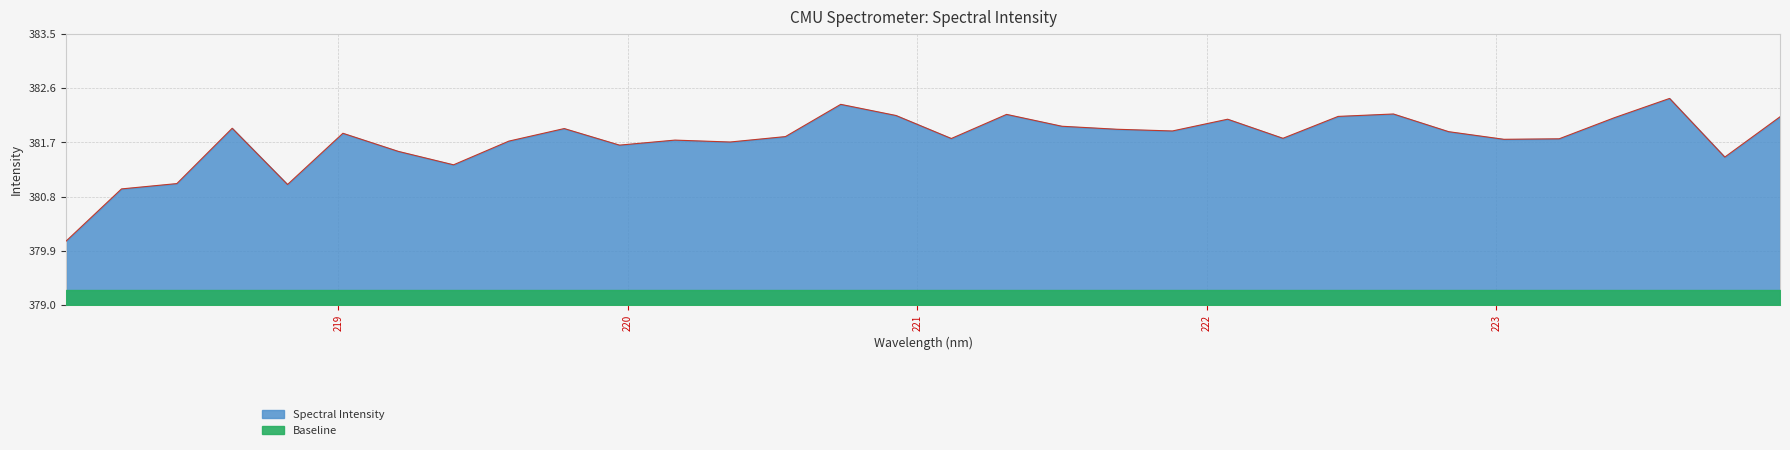

What is the value of the 12th point from the left?

381.7